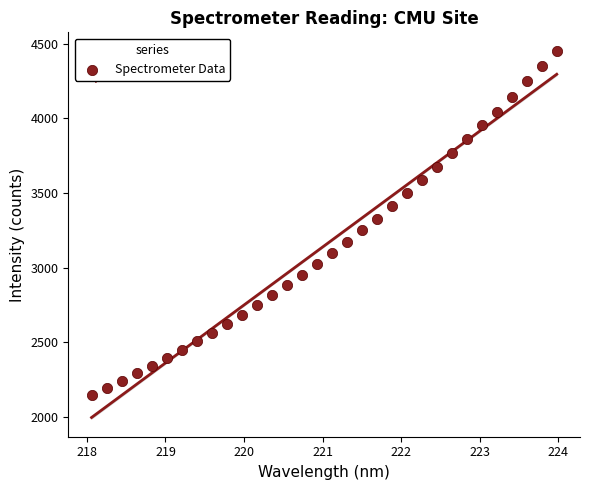

What is the range of X values (max minus min)?

5.9